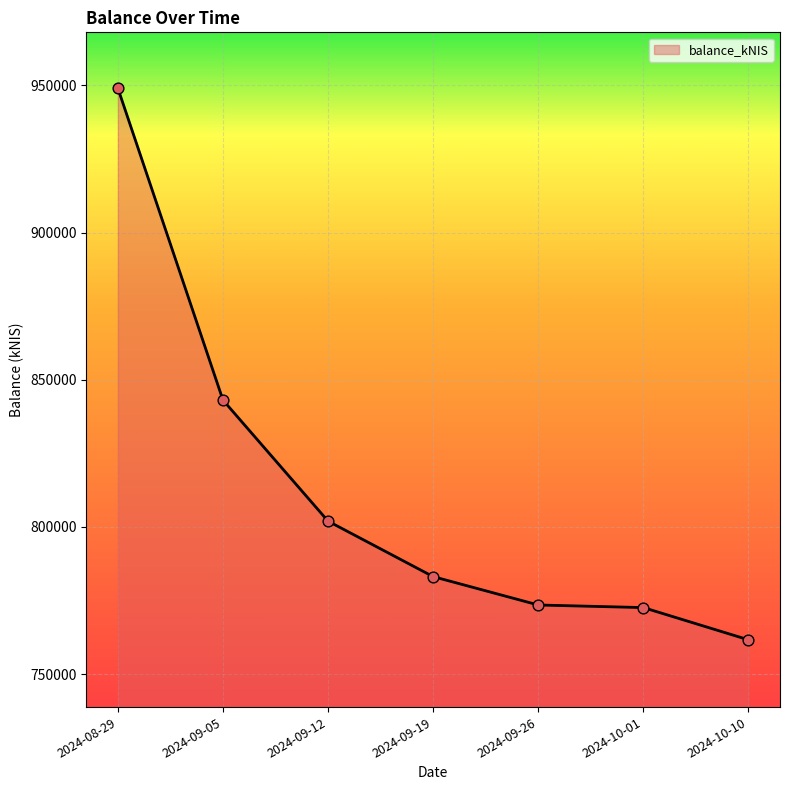

What is the ratio of the value at 2024-08-29 to the value at 2024-09-12?

1.2